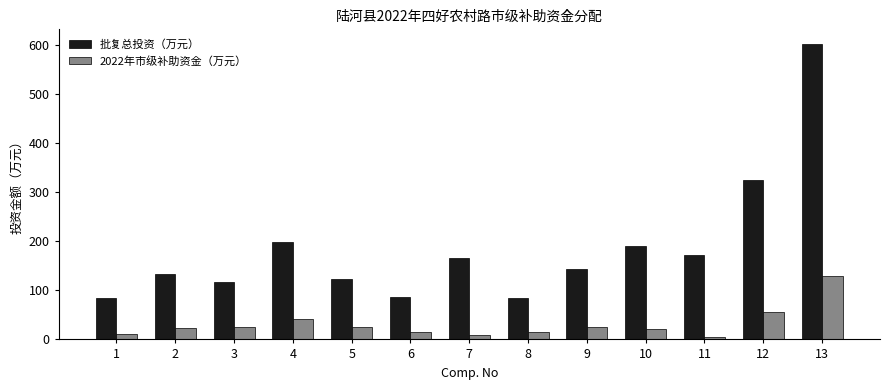

Which series has the largest total across all categories?

批复总投资（万元）